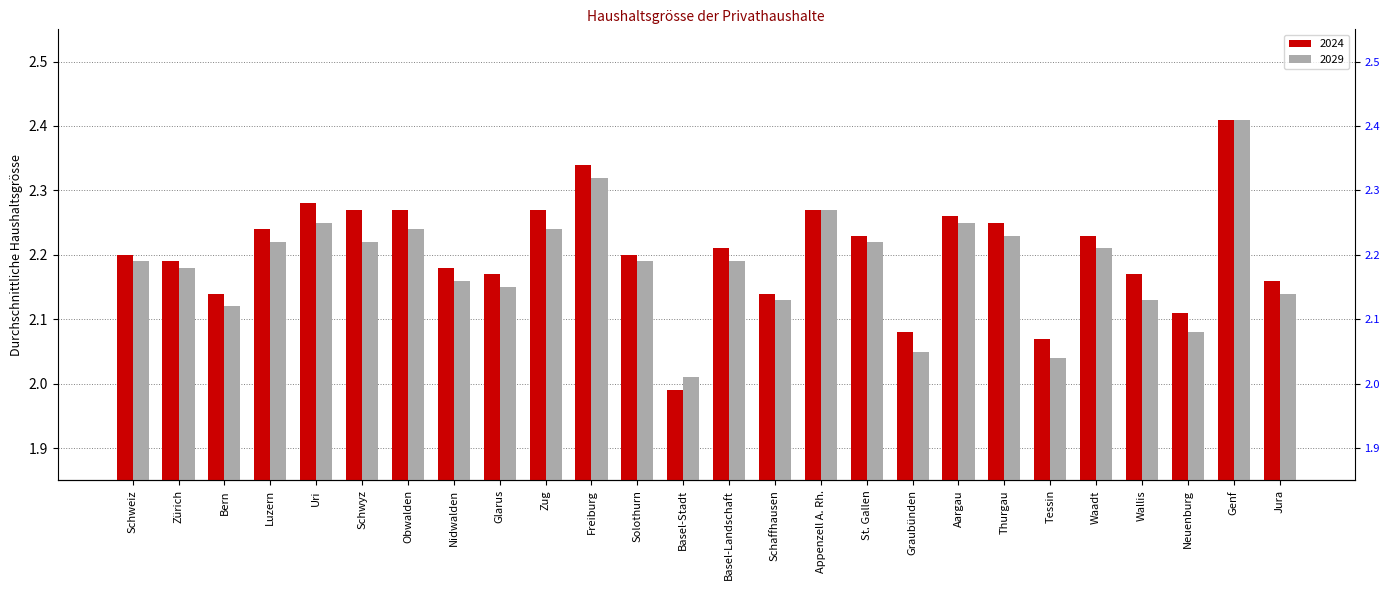

Reading right to left, extract all data points from this chart.

2024: 2.2	2.4	2.1	2.2	2.2	2.1	2.2	2.3	2.1	2.2	2.3	2.1	2.2	2.0	2.2	2.3	2.3	2.2	2.2	2.3	2.3	2.3	2.2	2.1	2.2	2.2
2029: 2.1	2.4	2.1	2.1	2.2	2.0	2.2	2.2	2.0	2.2	2.3	2.1	2.2	2.0	2.2	2.3	2.2	2.1	2.2	2.2	2.2	2.2	2.2	2.1	2.2	2.2